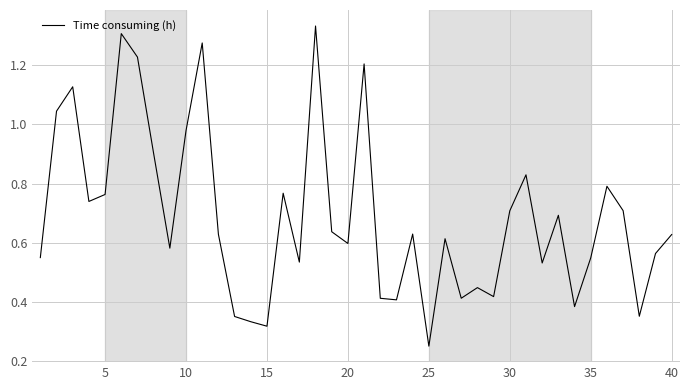

Is this an area chart (filled region under the line)?

No